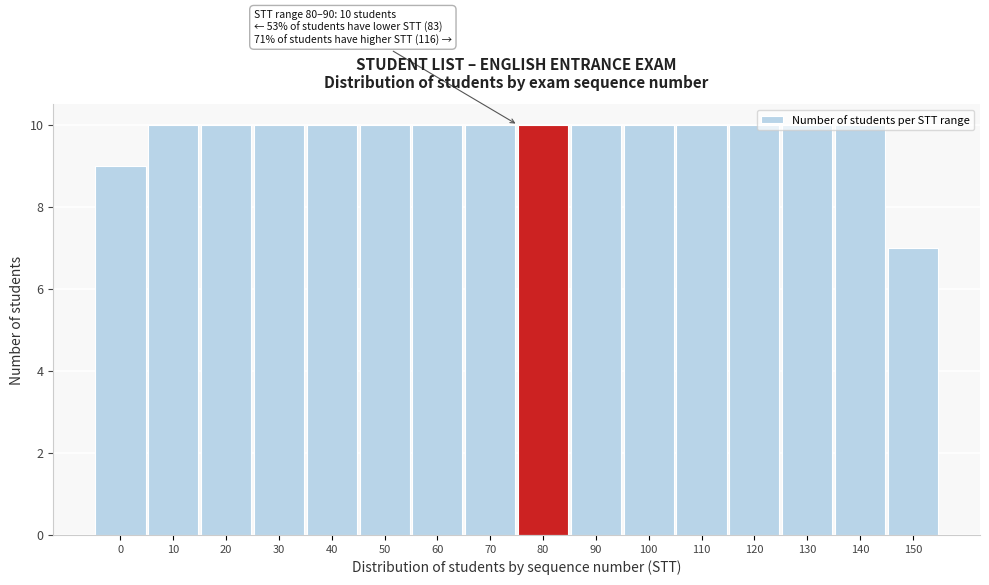

What is the approximate value at 120?

10